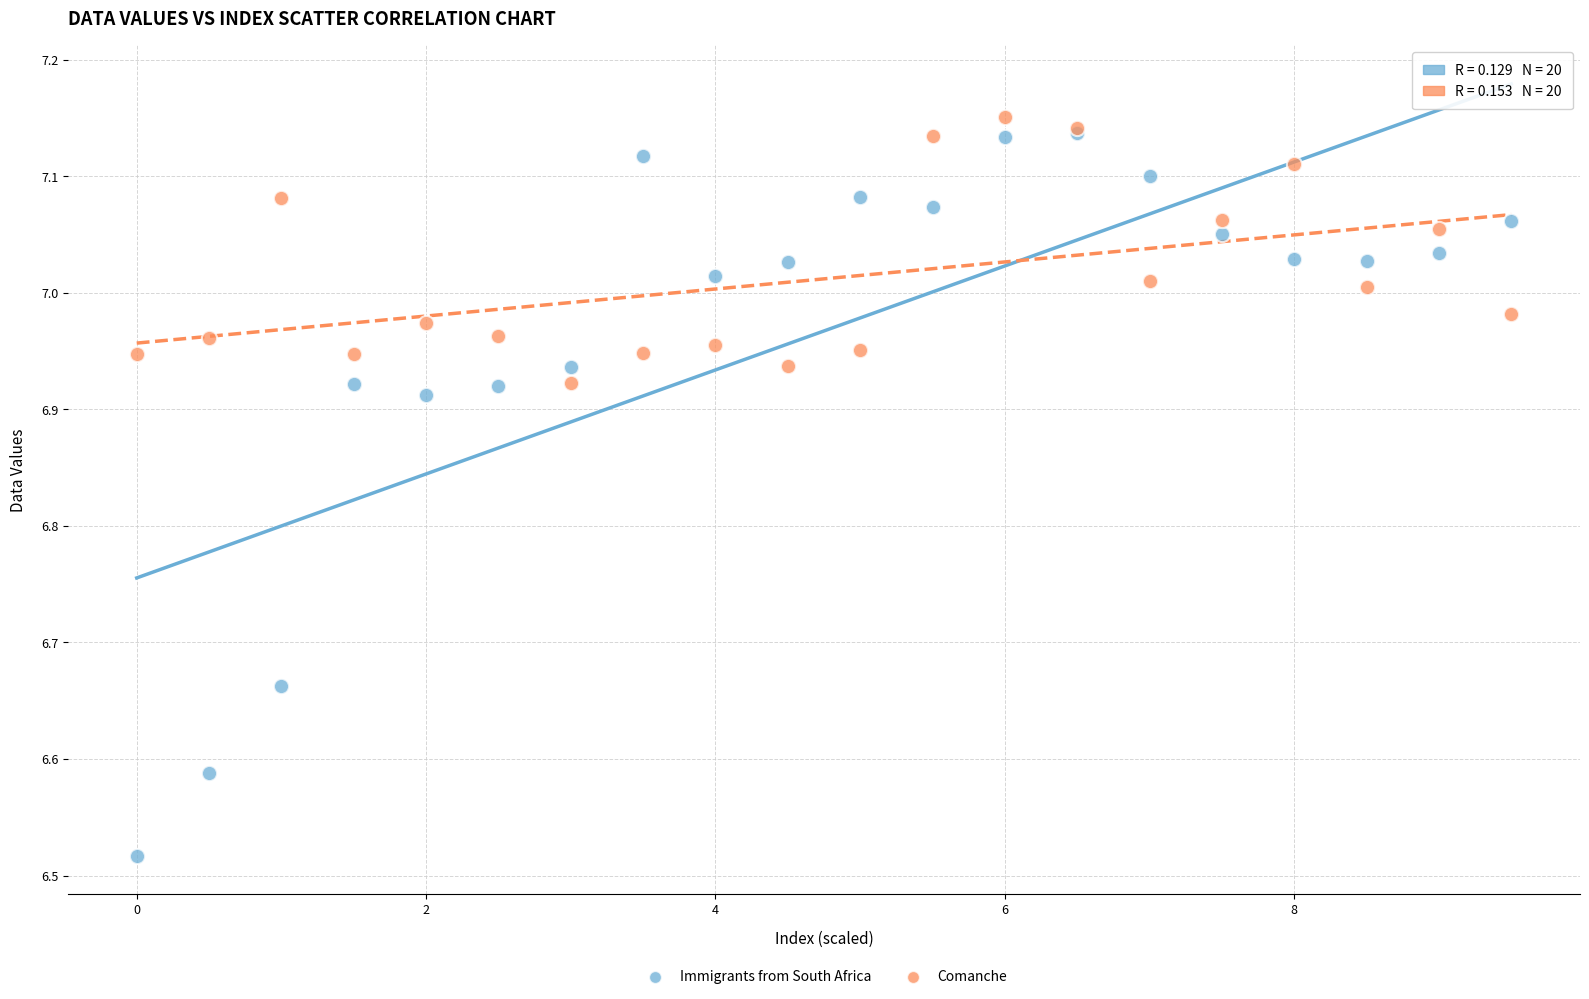

What are all the series names shown in the legend?

Immigrants from South Africa, Comanche